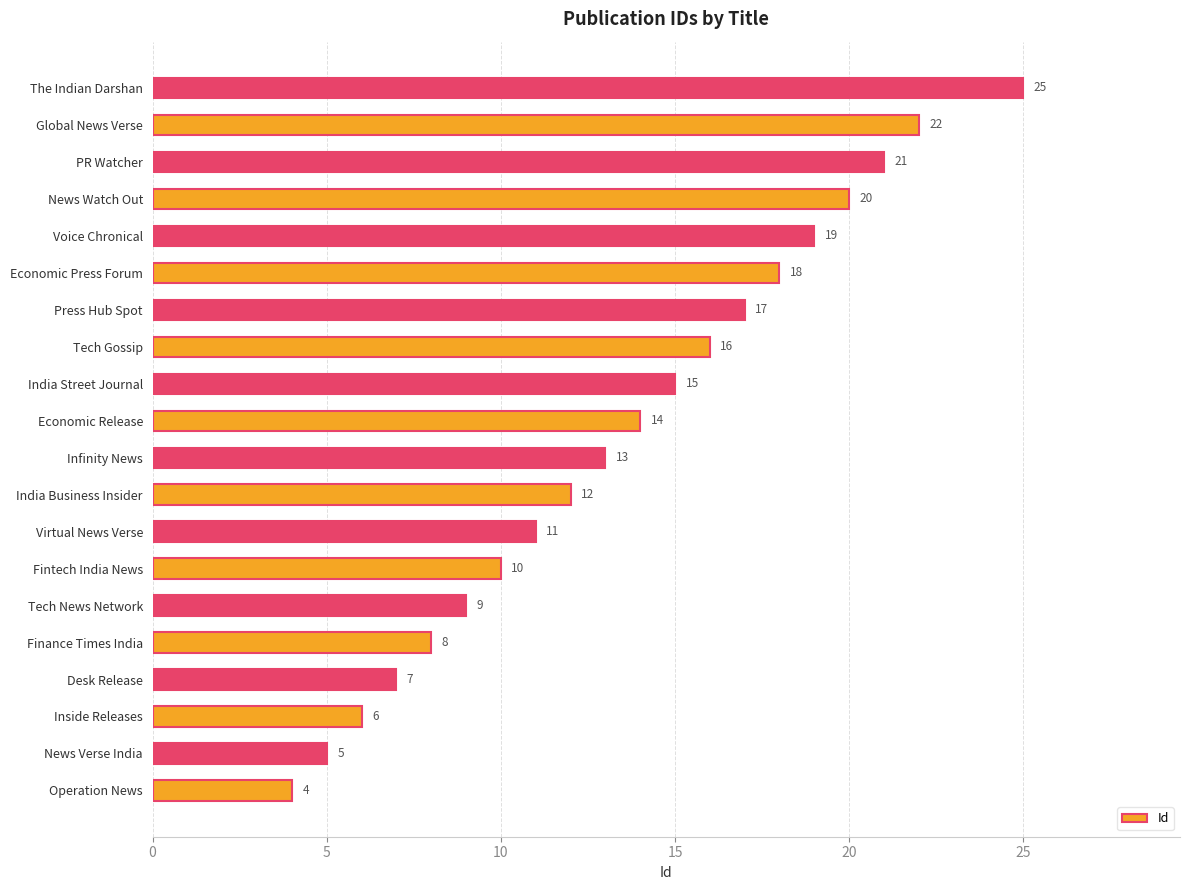

Are the bars horizontal?

Yes